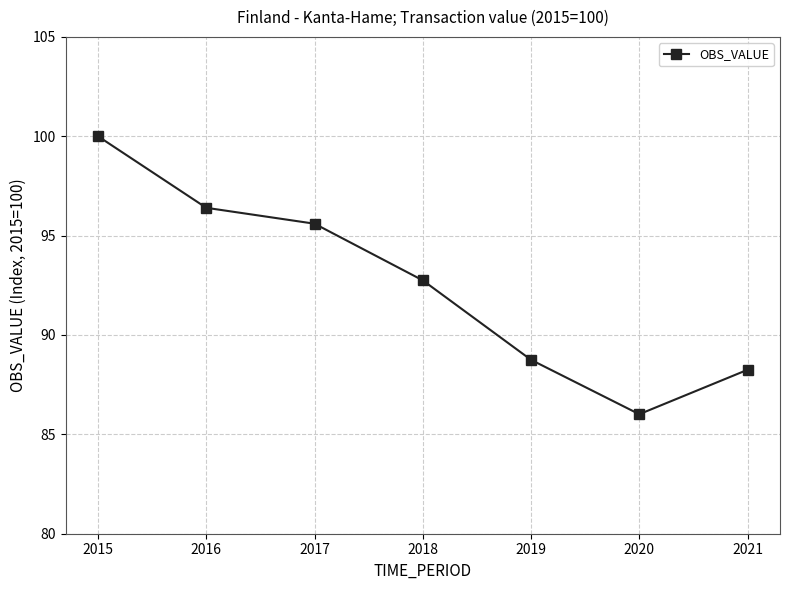

Count the number of values greater than 92.

4